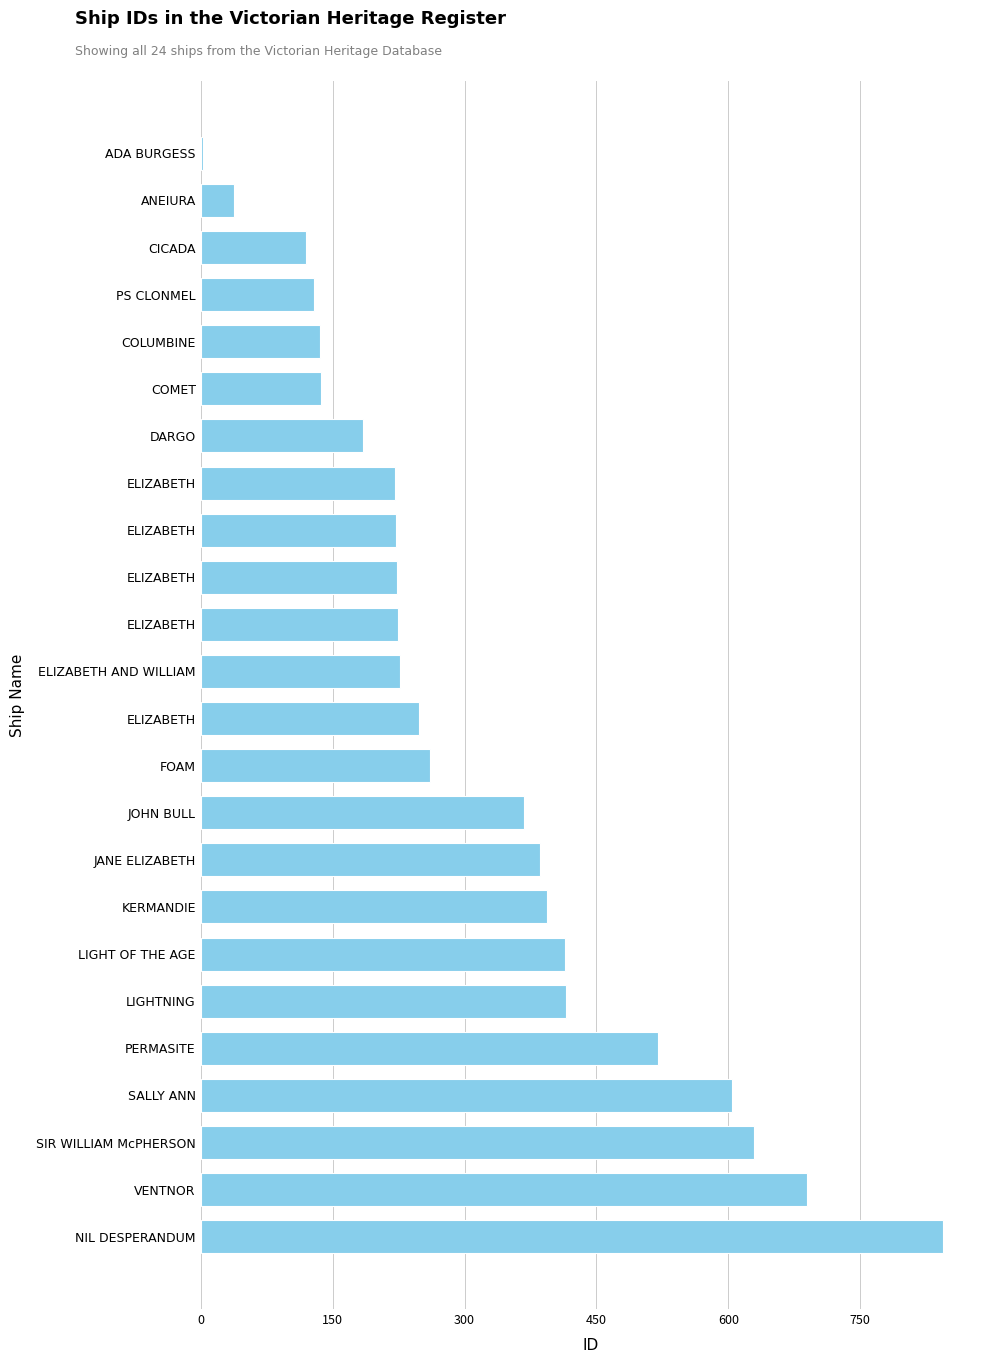

What is the difference between the maximum and minimum values?

841